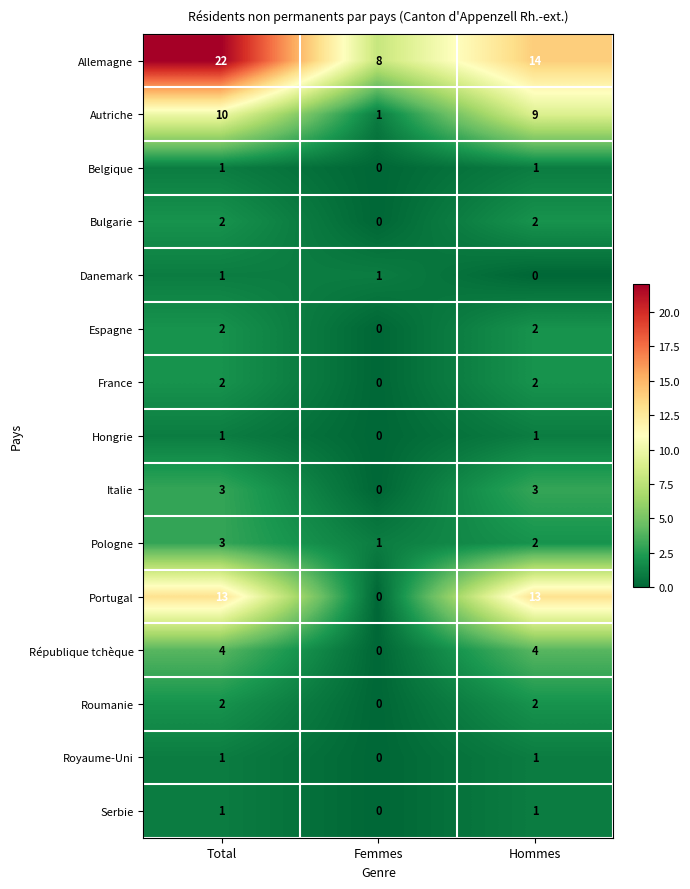

How many data points does each series have?

3